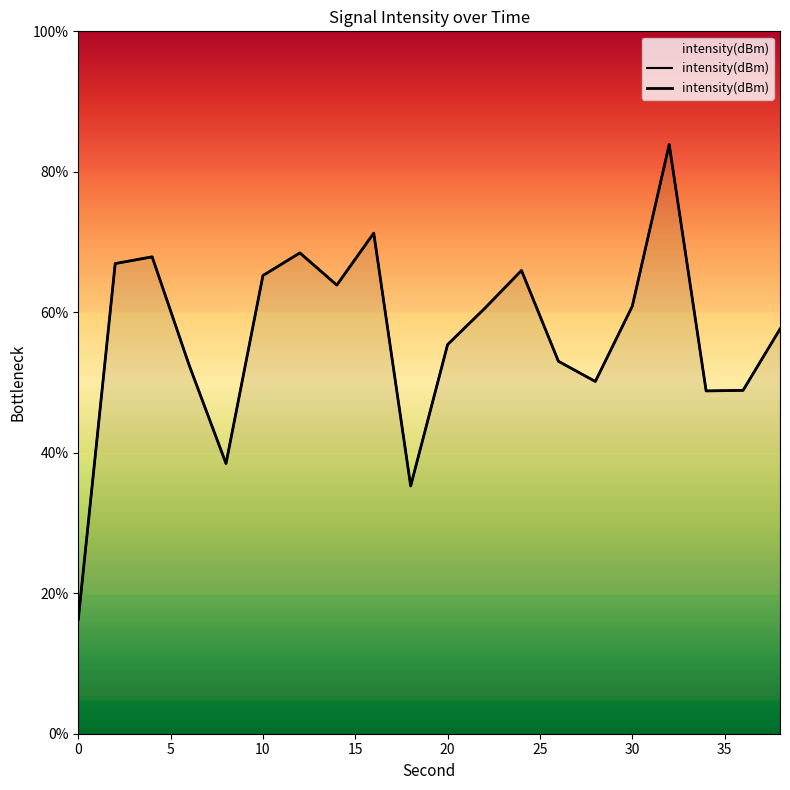

What is the maximum value shown in the chart?

83.9